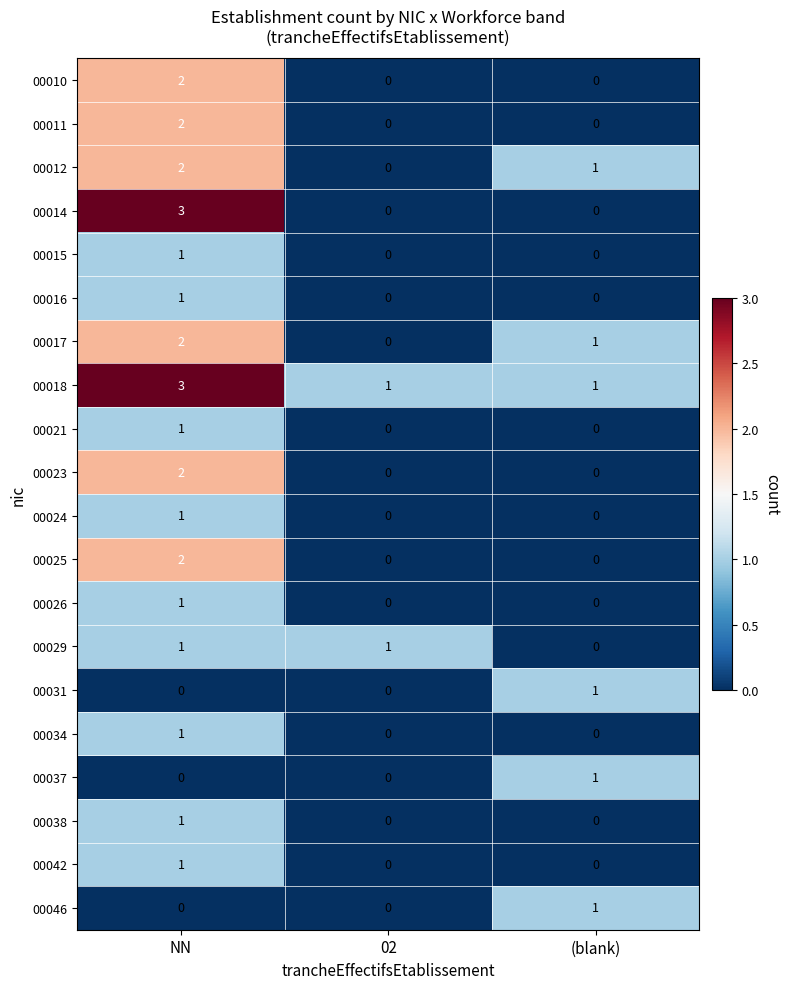

At which category is the sum across all series the highest?

NN